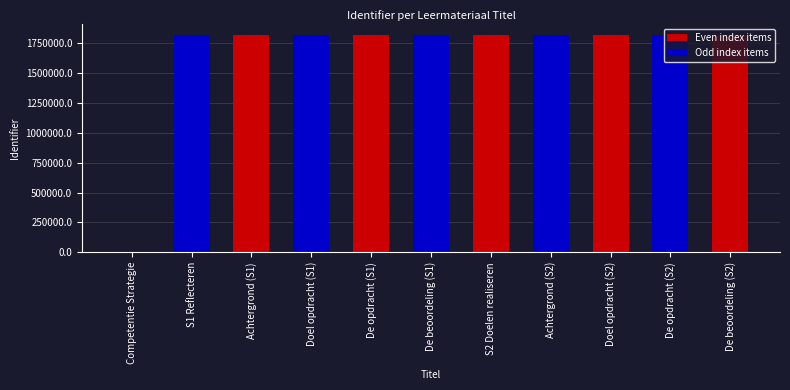

What is the sum of all values?

18163113